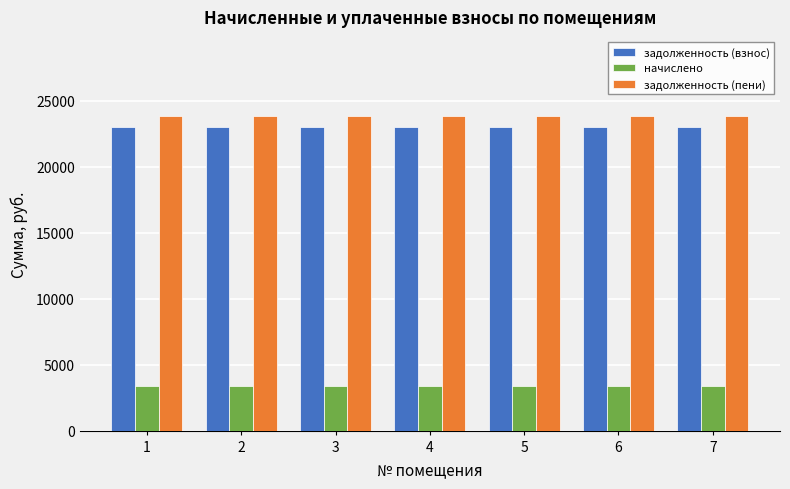

What is the value of the начислено bar at the 1st from the left?

3393.0